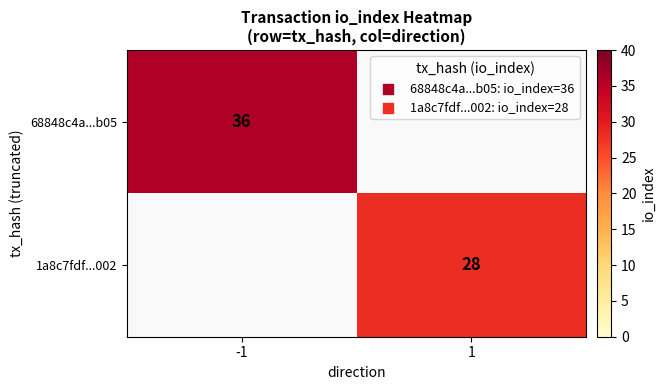

True or false: 68848c4a...b05 has a value of 36 at -1.

True